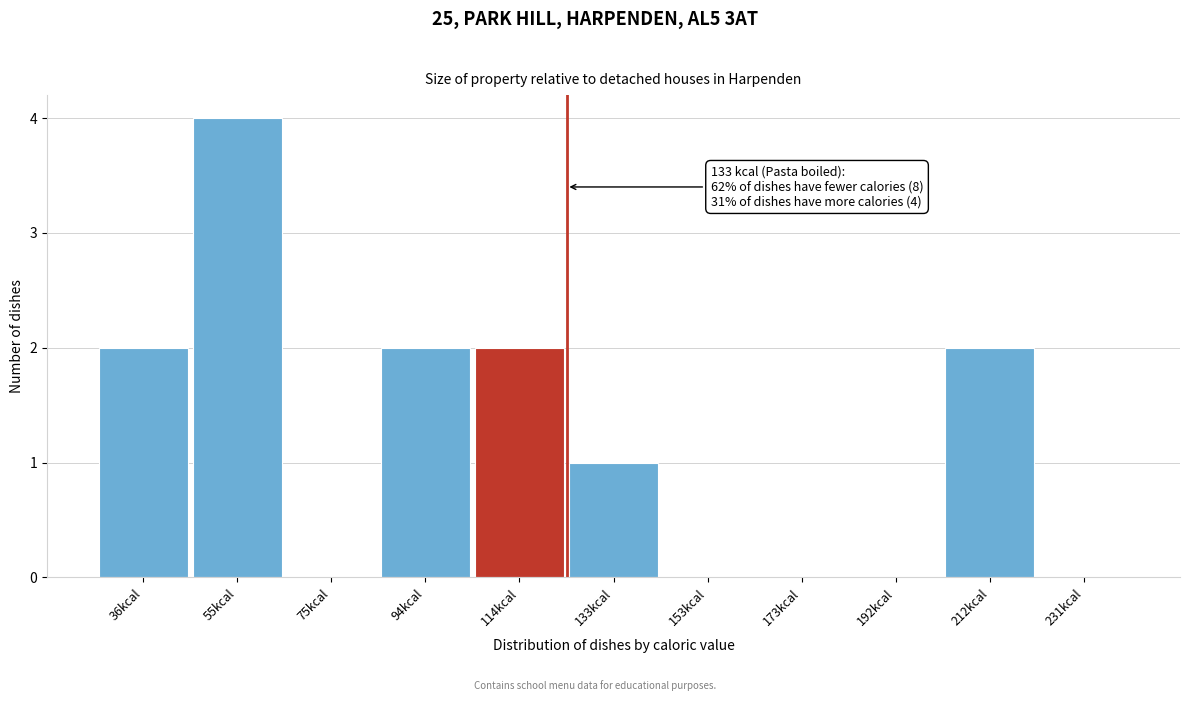

Reading left to right, transcribe all the data shown in this chart.

36kcal=2	55kcal=4	75kcal=0	94kcal=2	114kcal=2	133kcal=1	153kcal=0	173kcal=0	192kcal=0	212kcal=2	231kcal=0